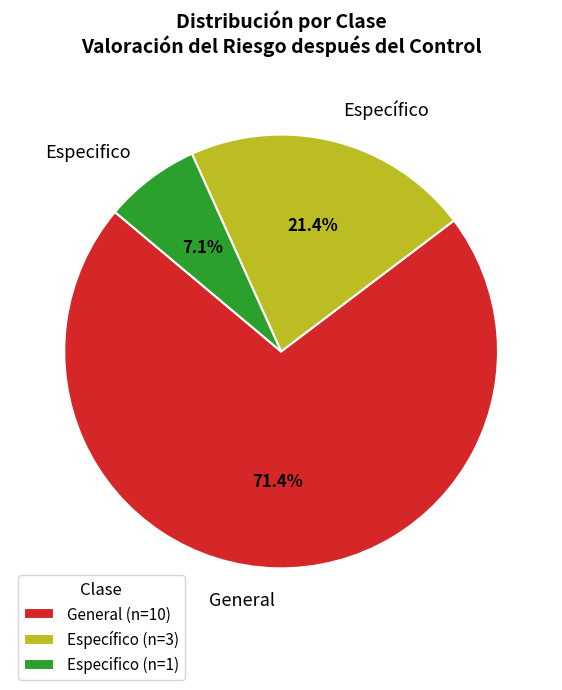

Is there any slice that represents more than half of the pie?

Yes